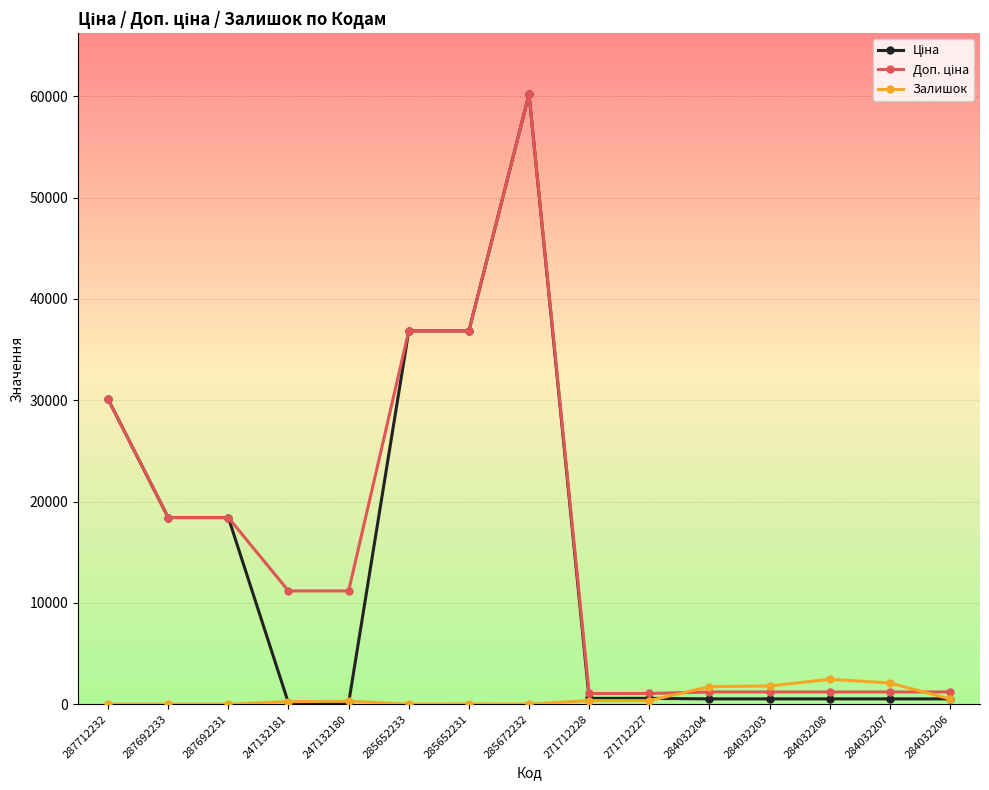

True or false: Залишок has a value of 1734.0 at 284032204.

True